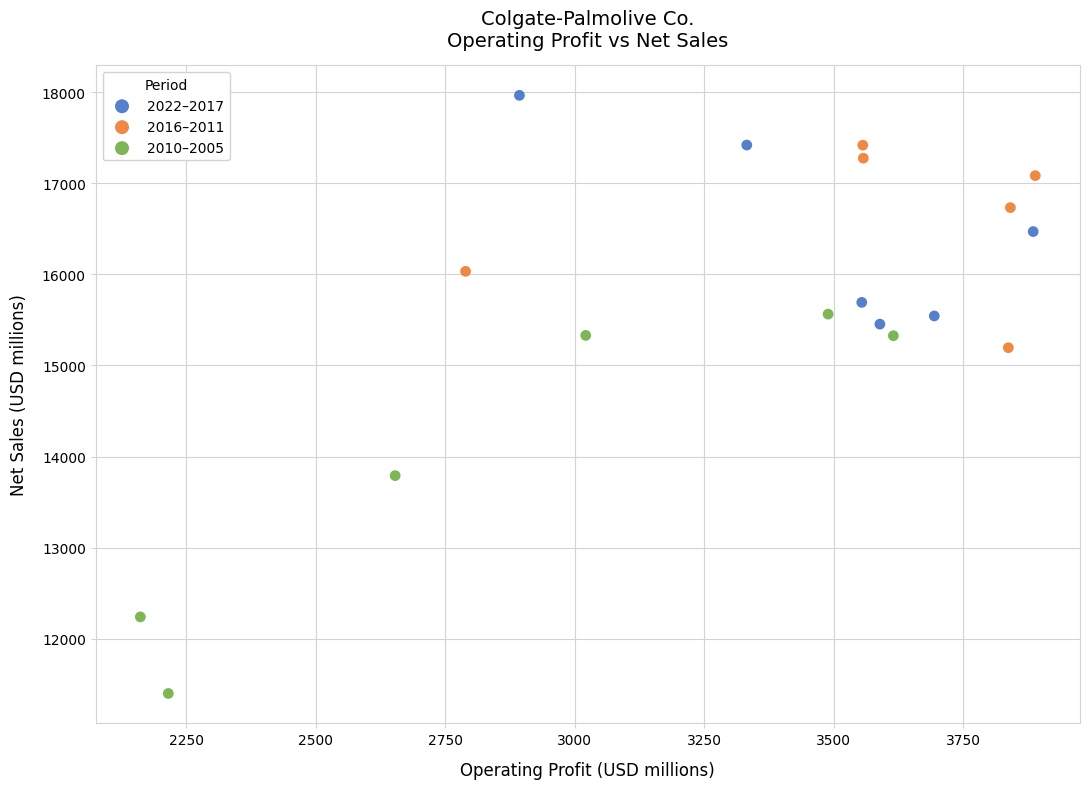

Which series contains the highest Y value?

2022–2017